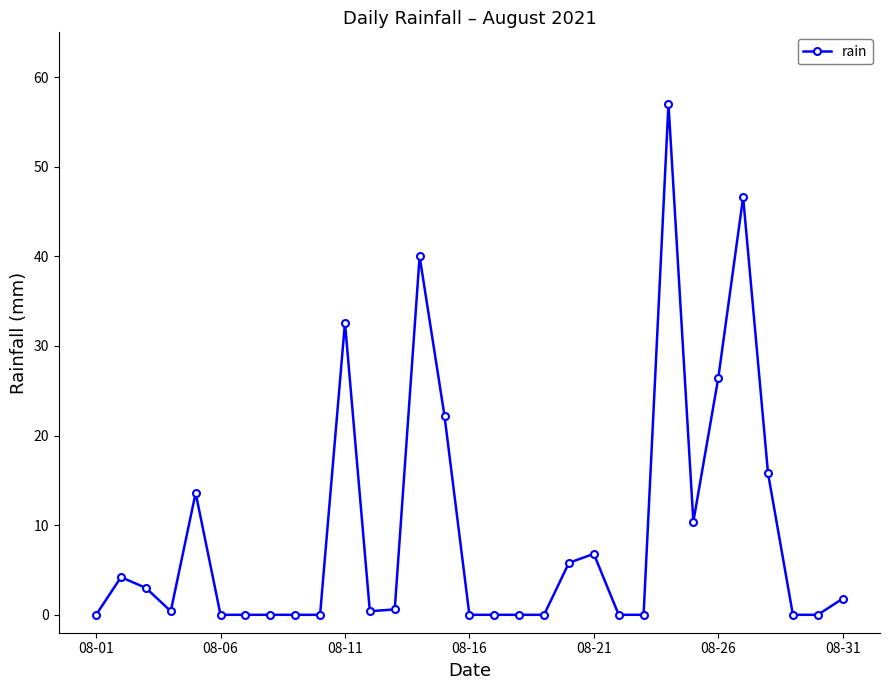

What is the difference between the second highest and second lowest values?

46.6